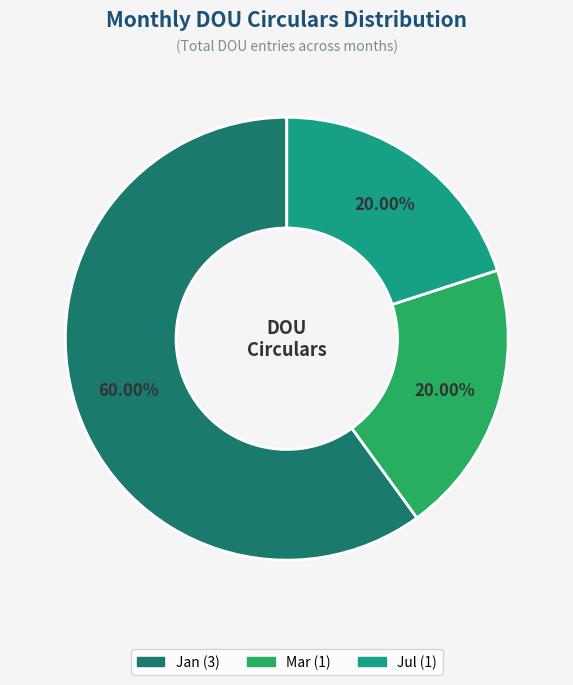

Does any single category account for the majority?

Yes